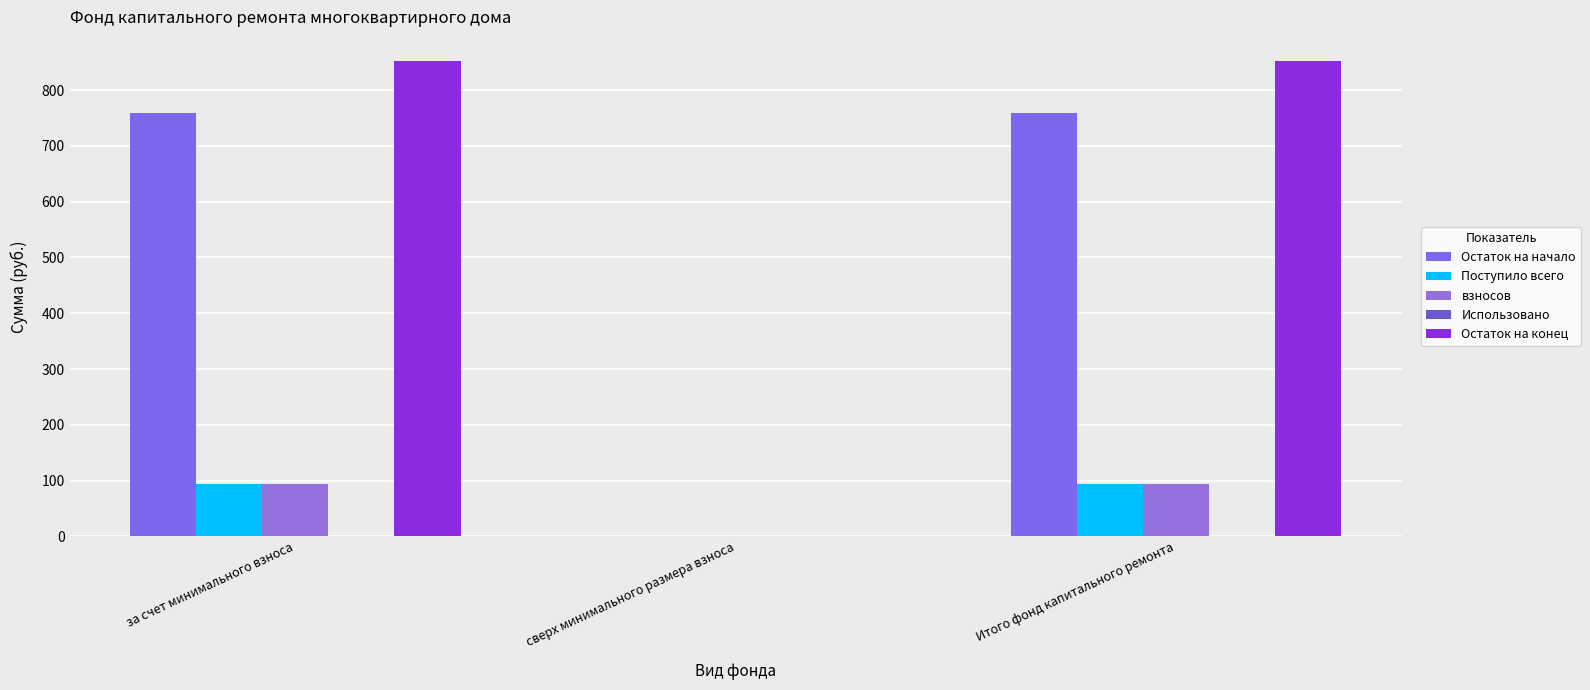

How many data points does each series have?

3